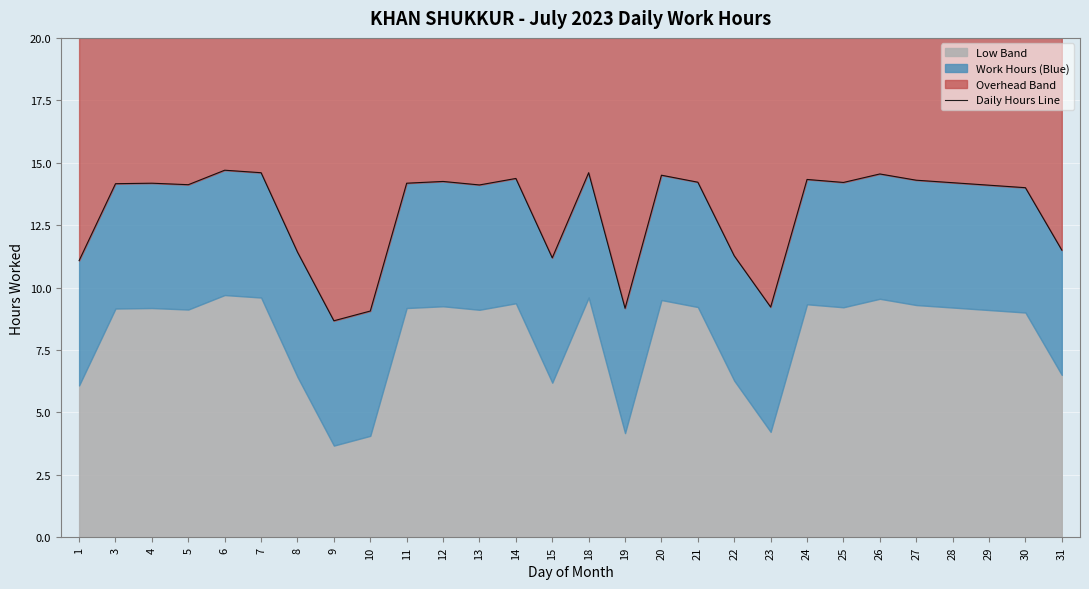

Is it true that the value at 13 is 14.1?

True